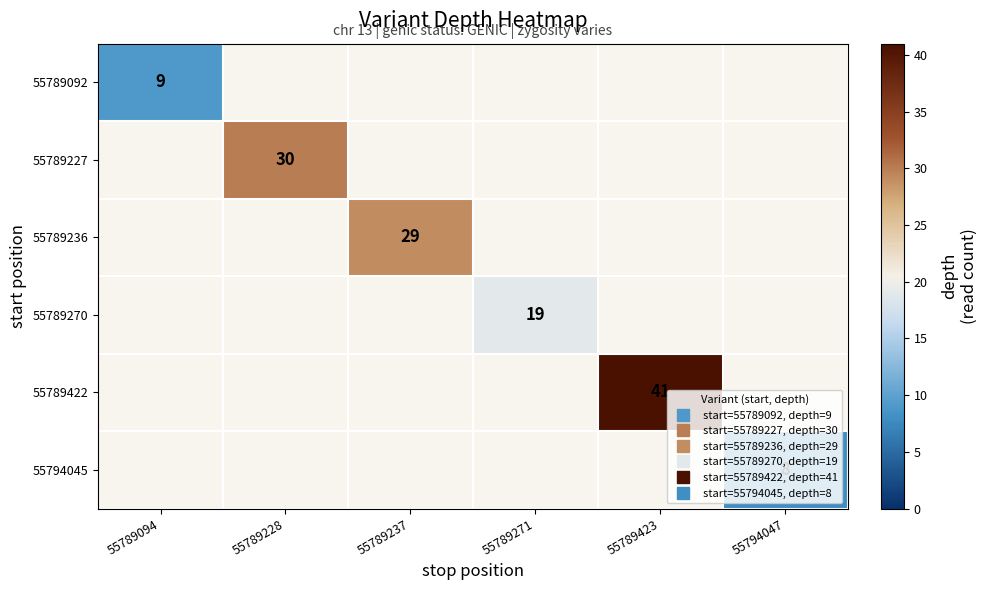

Is the value of 55789227 at 55794047 greater than the value of 55794045 at 55794047?

No